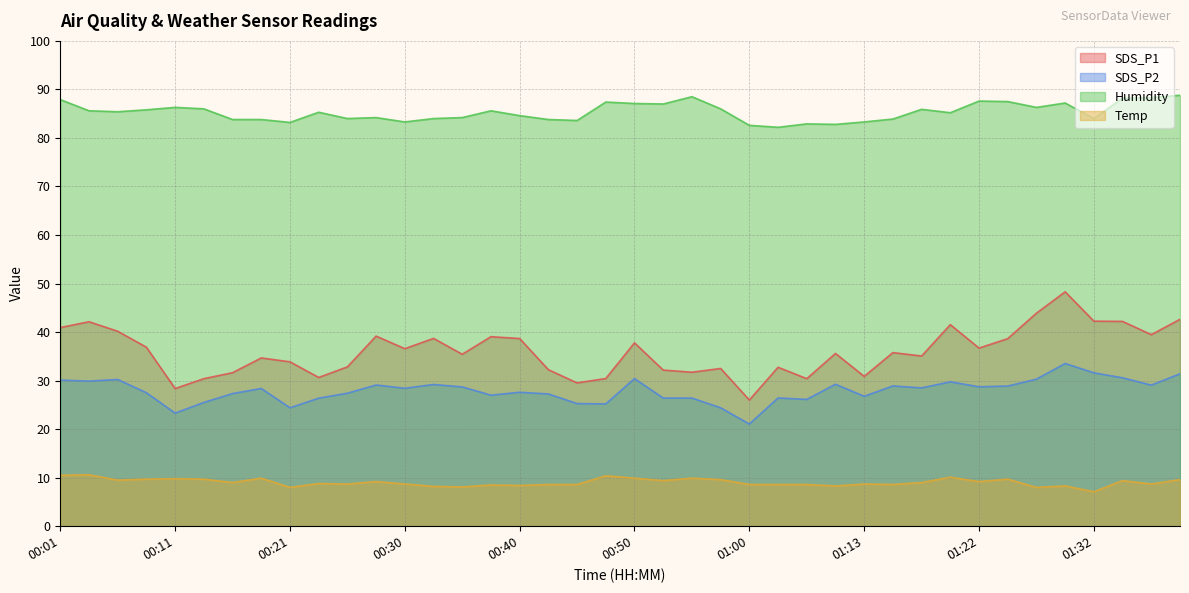

Which has a higher value, 00:53 or 01:30?

01:30